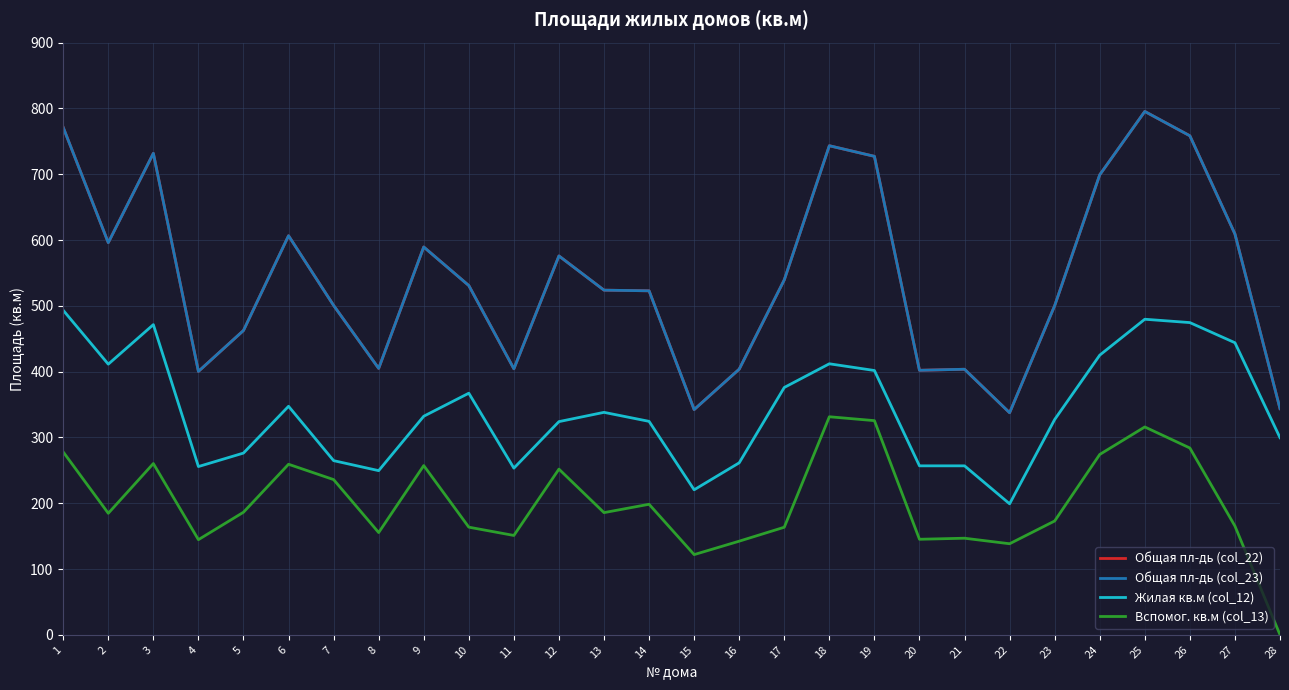

At which label does Общая пл-дь (col_22) reach its peak?

25